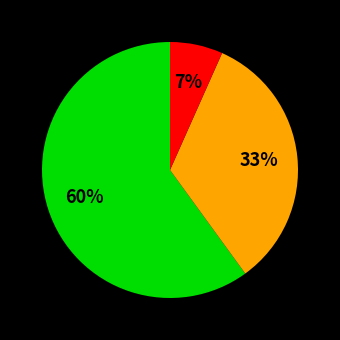

To the nearest percent, what is the average slice percentage?

33%